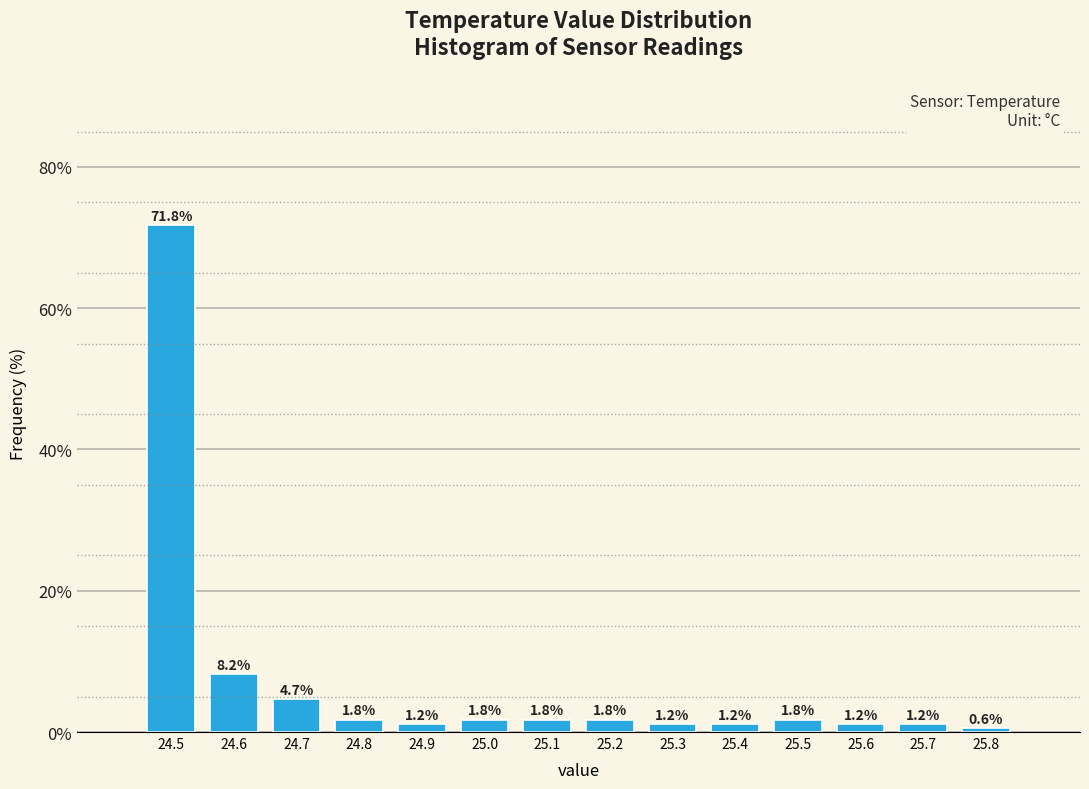

What is the height of the bar covering 25.55 to 25.65 on the x-axis?

1.2